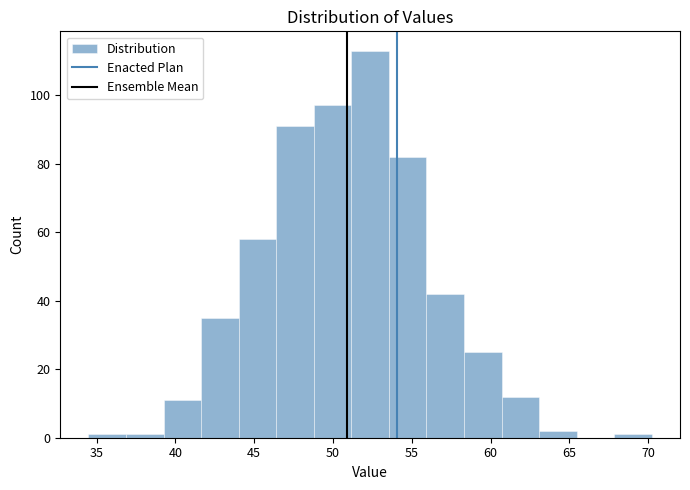

What is the height of the bar covering 39.5 to 41.5 on the x-axis? Neither the bar edges nor the heights are printed on the chart, so give them approximately, as read against the axes.

12